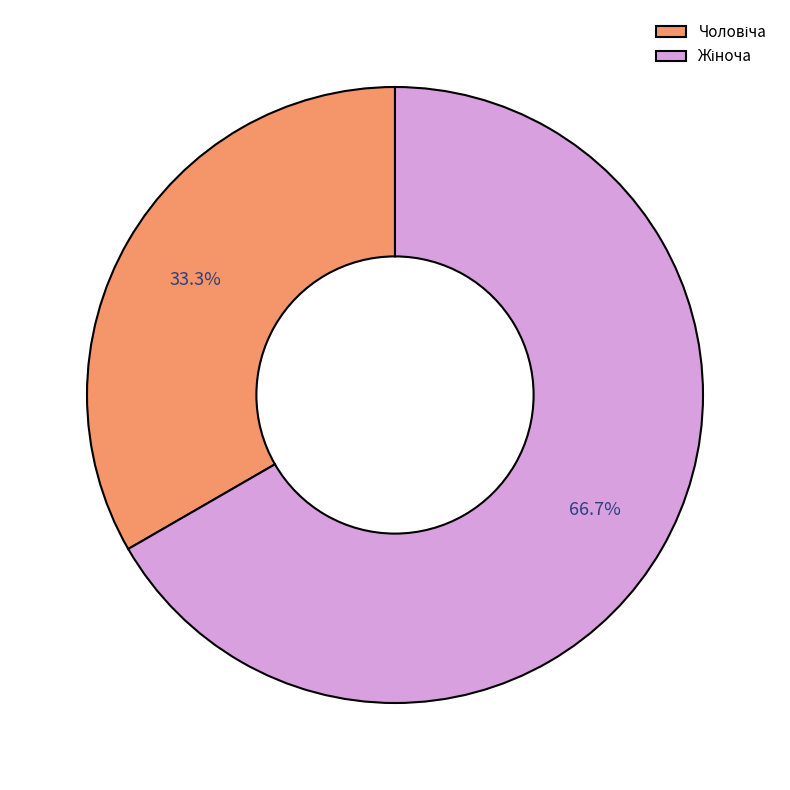

Is there any slice that represents more than half of the pie?

Yes